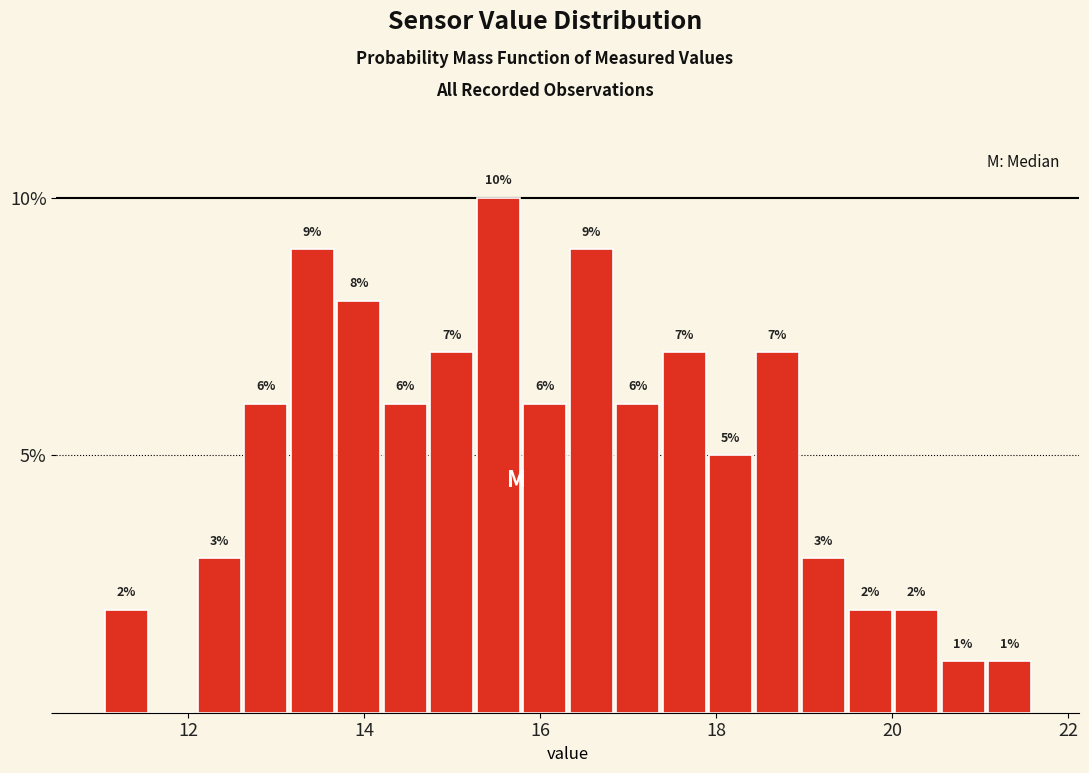

Around what value on the x-axis is the tallest bar? Give the approximate position of its centre, as read against the axis.

15.6